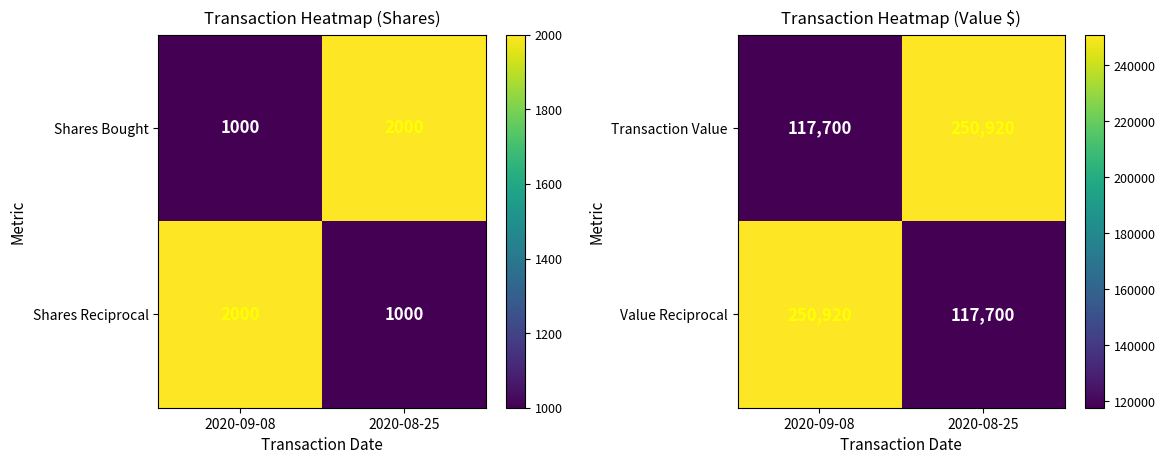

At which category is the sum across all series the highest?

2020-09-08